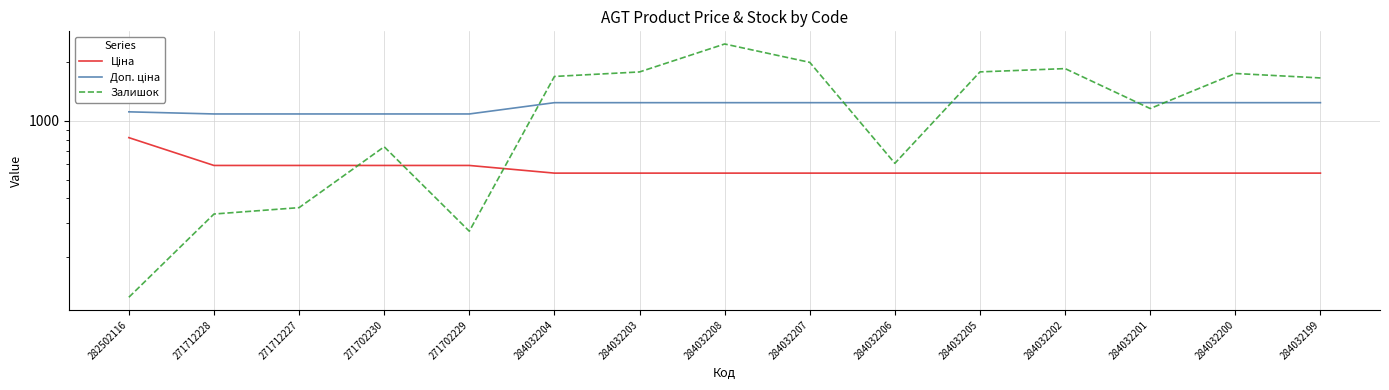

Reading left to right, list all the values displayed in this chart.

Ціна: 818.5	589.9	589.9	589.9	589.9	539.0	539.0	539.0	539.0	539.0	539.0	539.0	539.0	539.0	539.0
Доп. ціна: 1109.2	1081.7	1081.7	1081.7	1081.7	1235.4	1235.4	1235.4	1235.4	1235.4	1235.4	1235.4	1235.4	1235.4	1235.4
Залишок: 125.0	333.0	359.0	735.0	272.0	1682.0	1774.0	2465.0	1986.0	605.0	1775.0	1845.0	1153.0	1742.0	1653.0